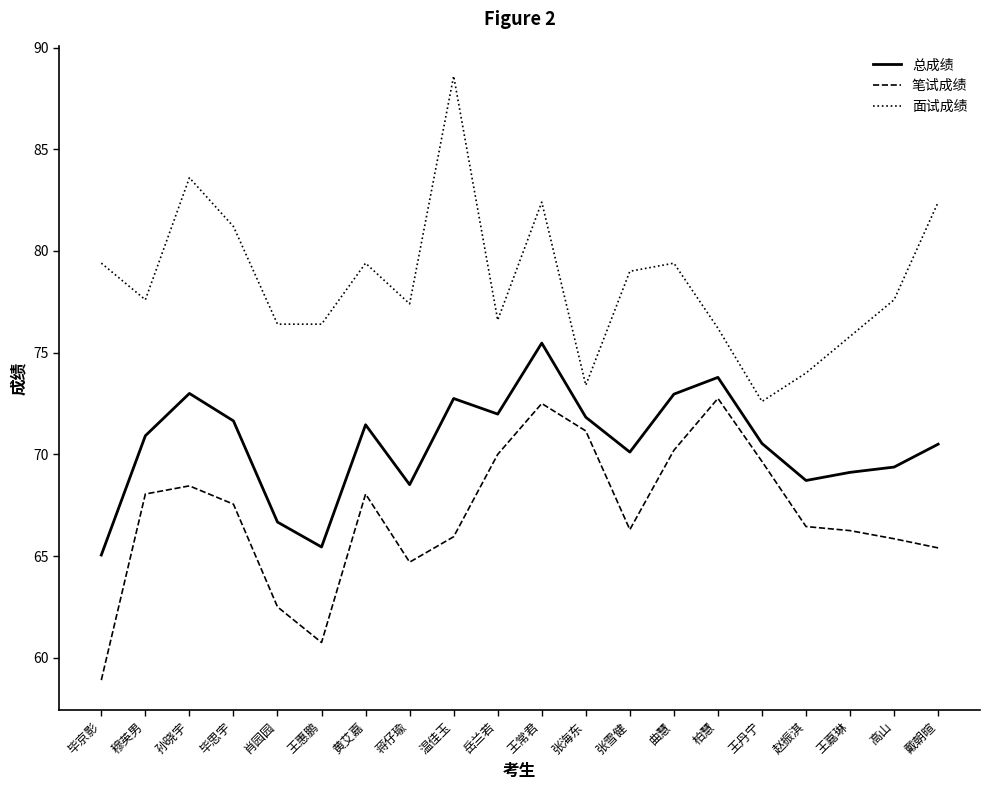

Between 蒋仔瑜 and 曲慧, which series saw the biggest shift?

笔试成绩